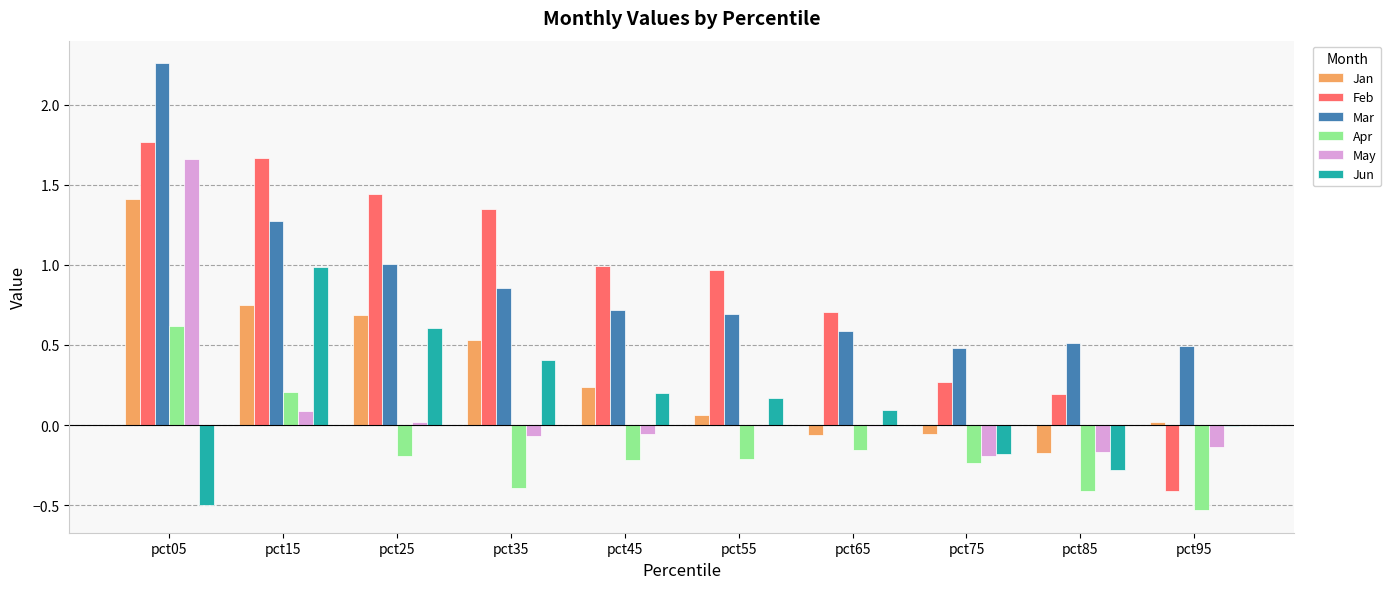

Which category has the highest value in the Feb series?

pct05